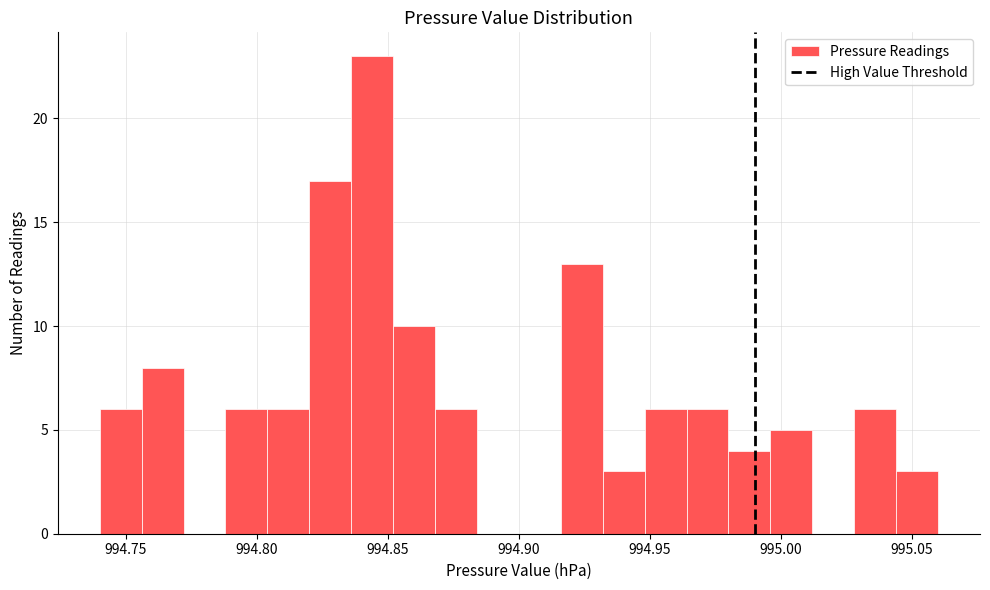

Read against the x-axis, roughly where is the centre of the tallest bar?

994.845